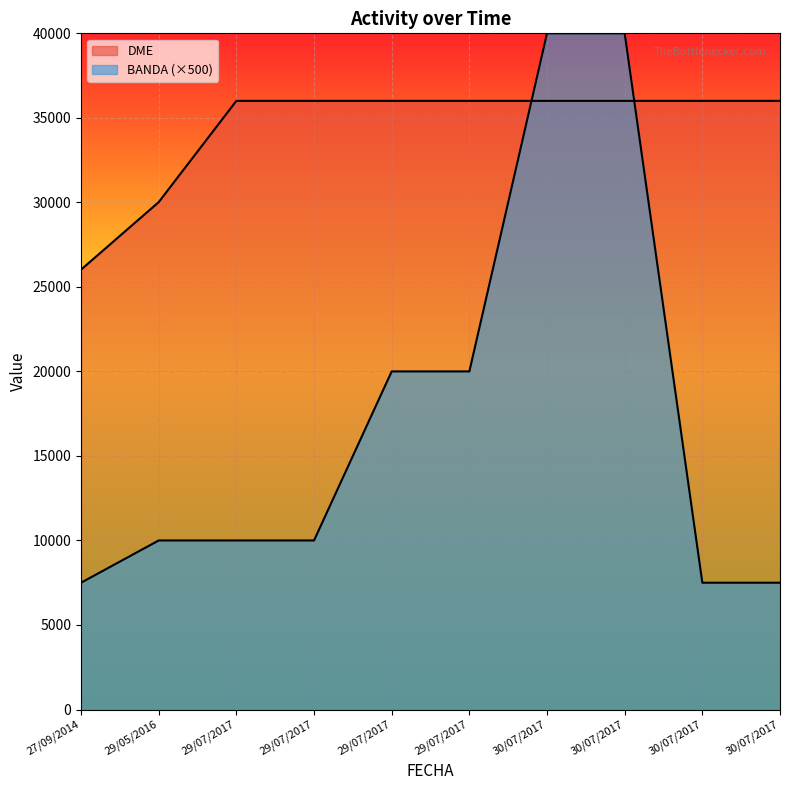

Reading left to right, list all the values displayed in this chart.

DME: 27/09/2014=26020	29/05/2016=30015	29/07/2017=36004	29/07/2017=36004	29/07/2017=36004	29/07/2017=36004	30/07/2017=36004	30/07/2017=36004	30/07/2017=36004	30/07/2017=36004
BANDA: 27/09/2014=7500	29/05/2016=10000	29/07/2017=10000	29/07/2017=10000	29/07/2017=20000	29/07/2017=20000	30/07/2017=40000	30/07/2017=40000	30/07/2017=7500	30/07/2017=7500